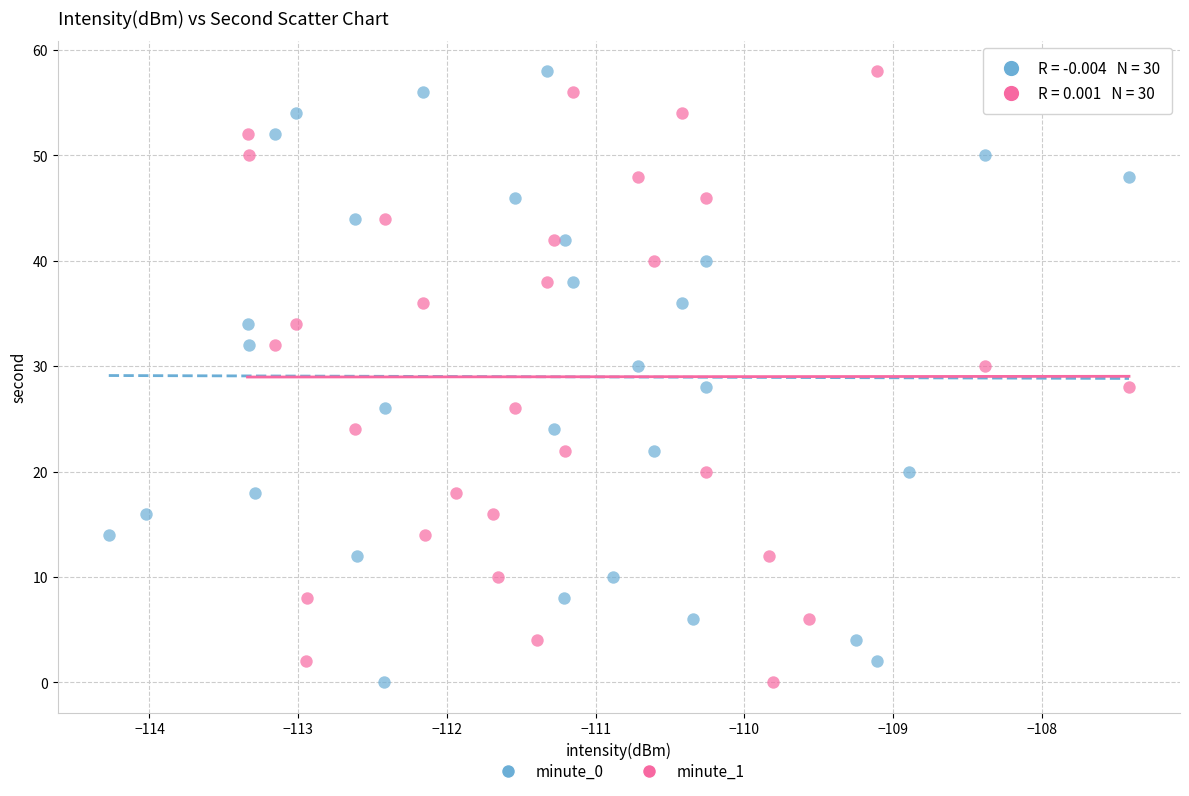

What are all the series names shown in the legend?

minute_0, minute_1